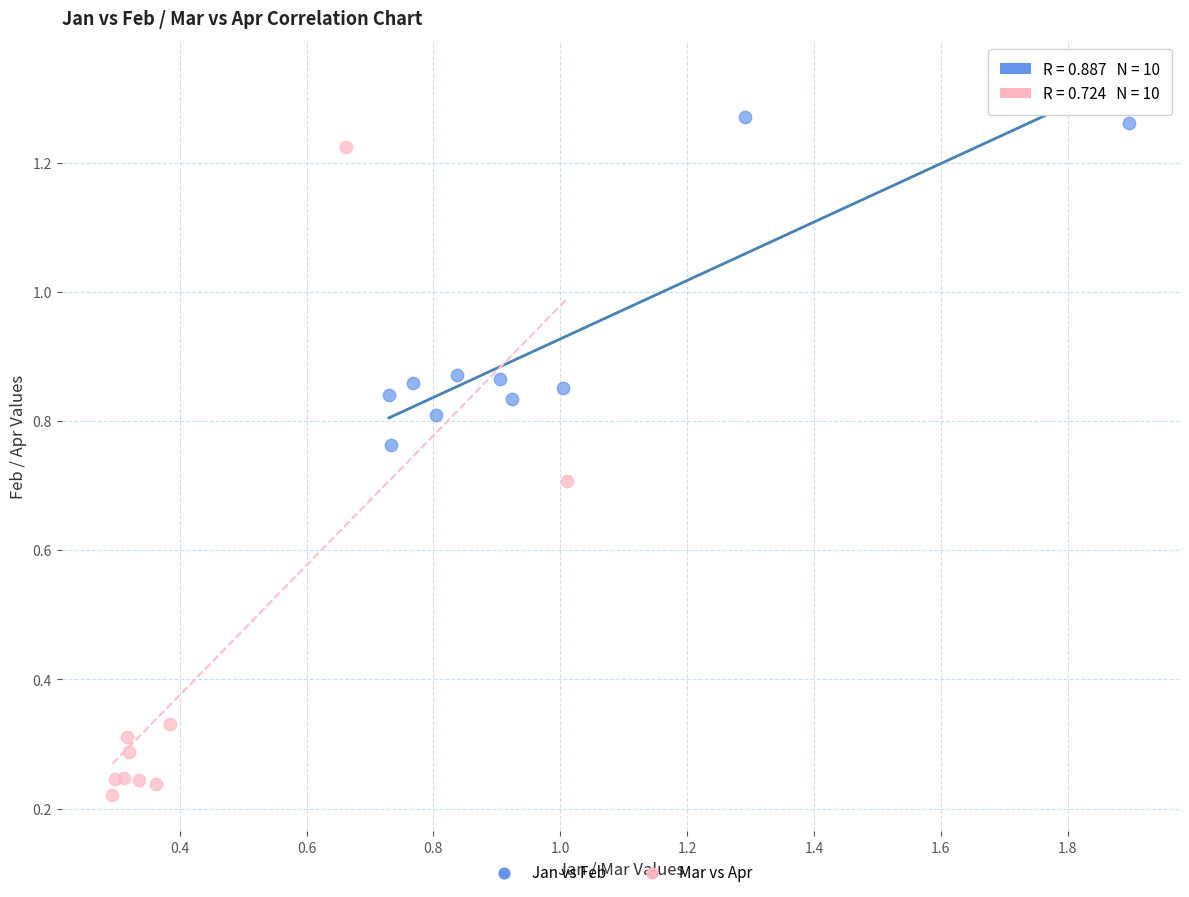

Which series has the widest spread of Y values?

Mar vs Apr